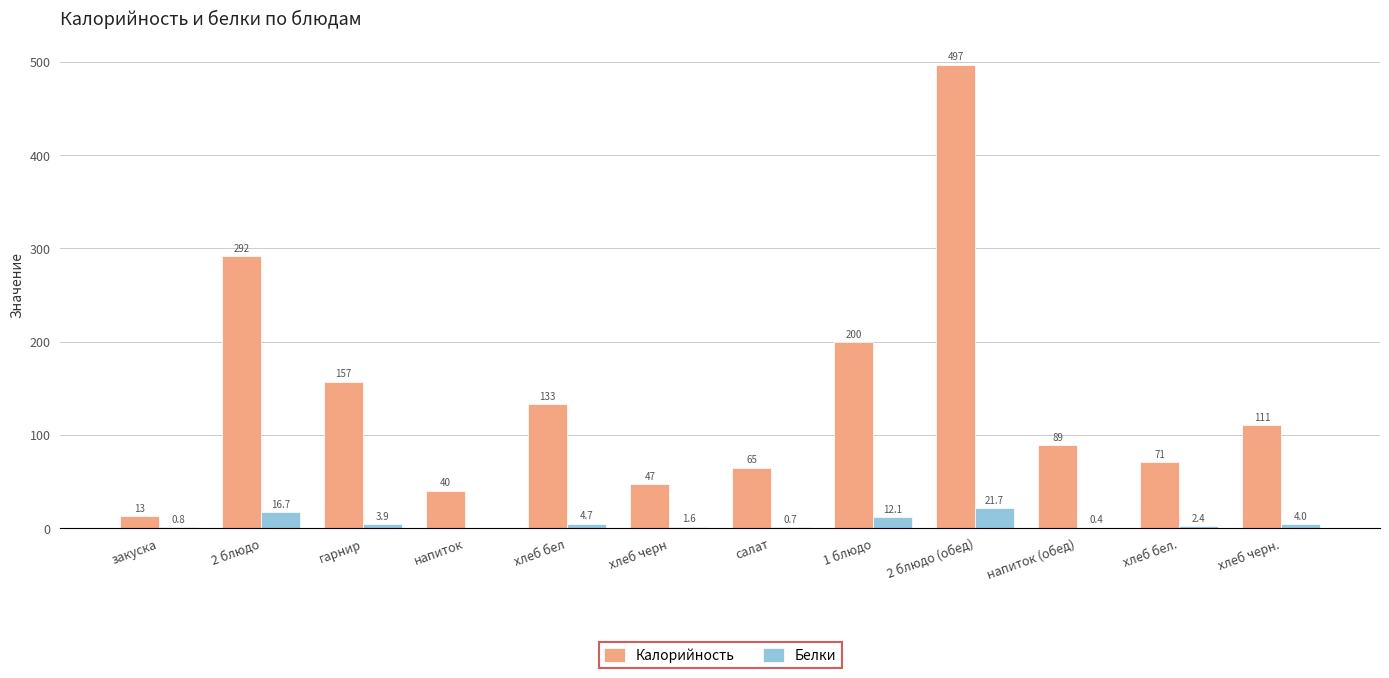

Reading right to left, extract all data points from this chart.

Калорийность: 110.6	70.8	89.1	497.1	199.5	64.7	47.2	132.7	40.2	157.0	291.6	13.0
Белки: 4.0	2.4	0.4	21.7	12.1	0.7	1.6	4.7	0.0	3.9	16.7	0.8